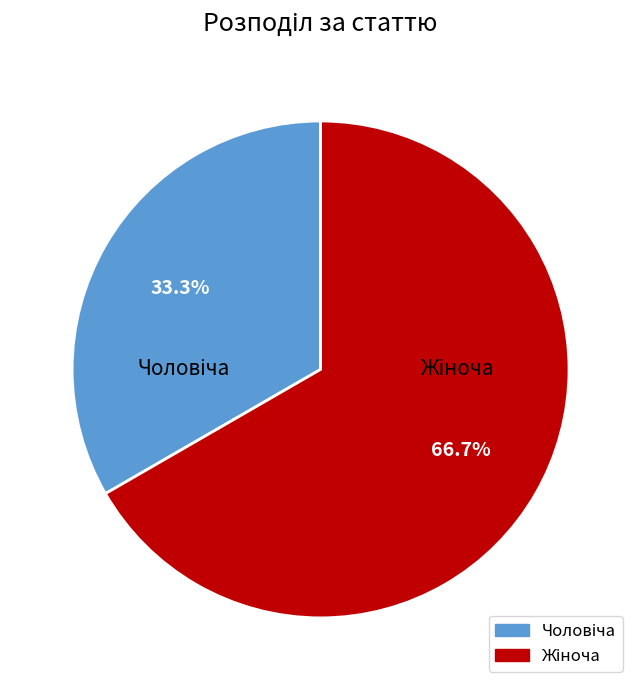

Does any single category account for the majority?

Yes